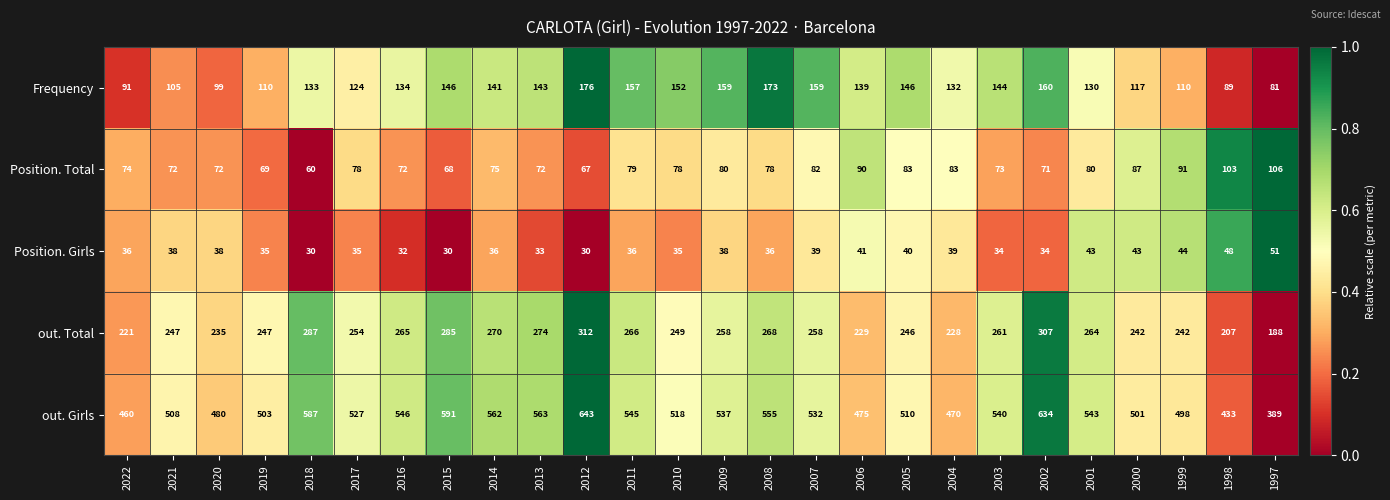

Which series has the widest spread of values?

out. Girls